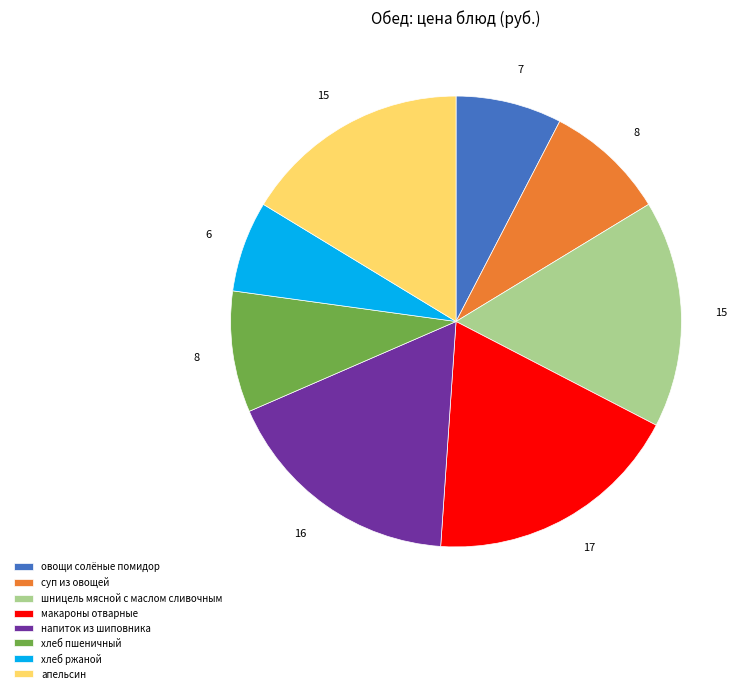

Is the sum of макароны отварные and напиток из шиповника greater than half?

No